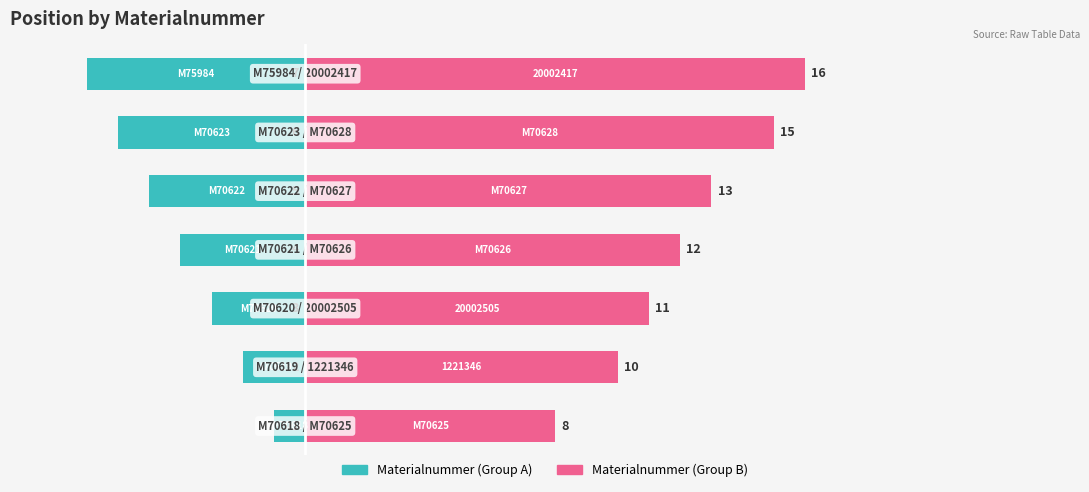

What is the greatest value displayed?

16